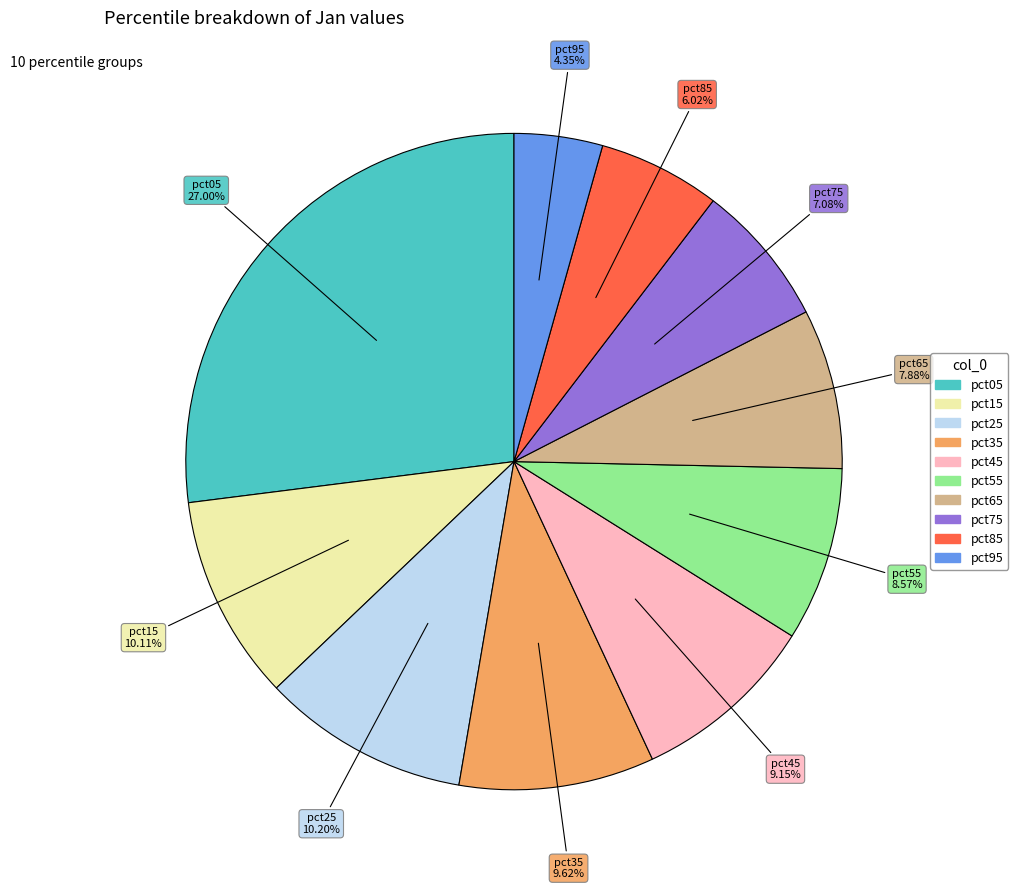

How many slices are in this pie chart?

10